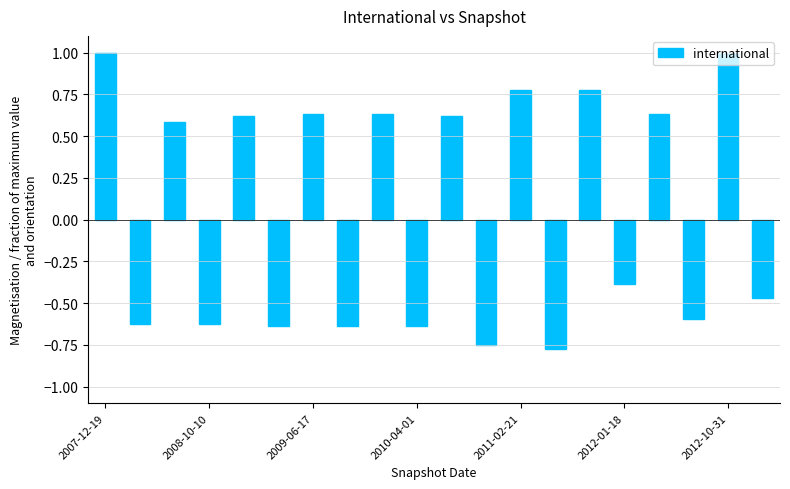

What is the value of the 16th bar from the left?

-0.4